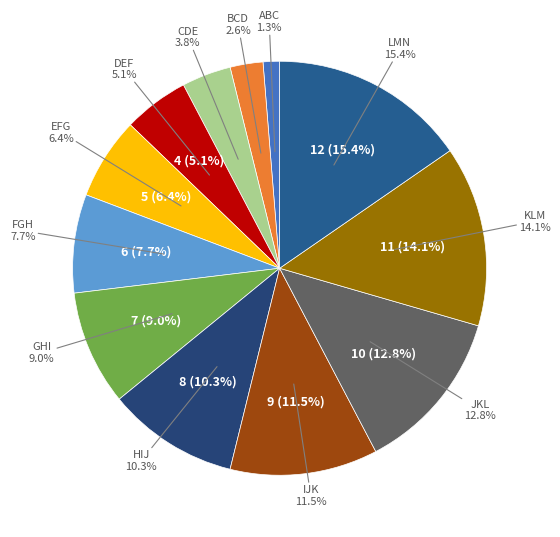

What percentage is NOT represented by DEF?

94.9%